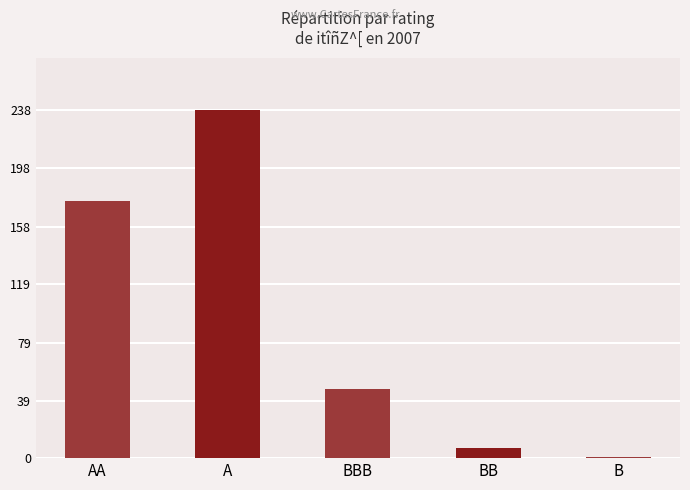

At which label is the value closest to 119?

AA